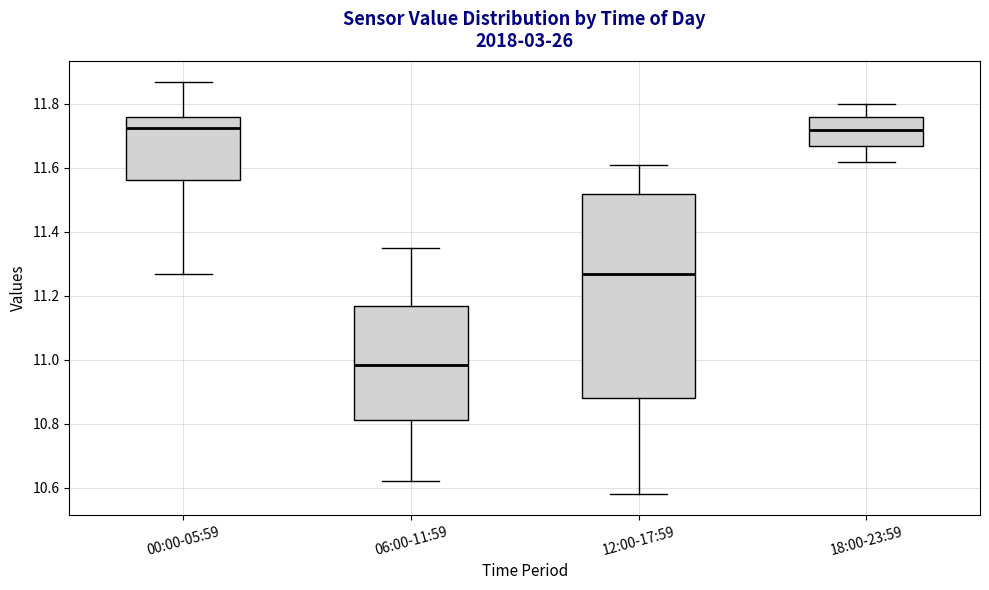

Reading left to right, transcribe this box plot: for each box, give where its median line is, the range the box spans, and where its two whiskers end, as read against the y-axis. The values are not printed on the chart, so give them approximately, as read against the axis.

00:00-05:59: median 11.72, box 11.56 to 11.76, whiskers 11.28 to 11.88
06:00-11:59: median 10.98, box 10.82 to 11.18, whiskers 10.62 to 11.36
12:00-17:59: median 11.28, box 10.88 to 11.52, whiskers 10.58 to 11.62
18:00-23:59: median 11.72, box 11.66 to 11.76, whiskers 11.62 to 11.80